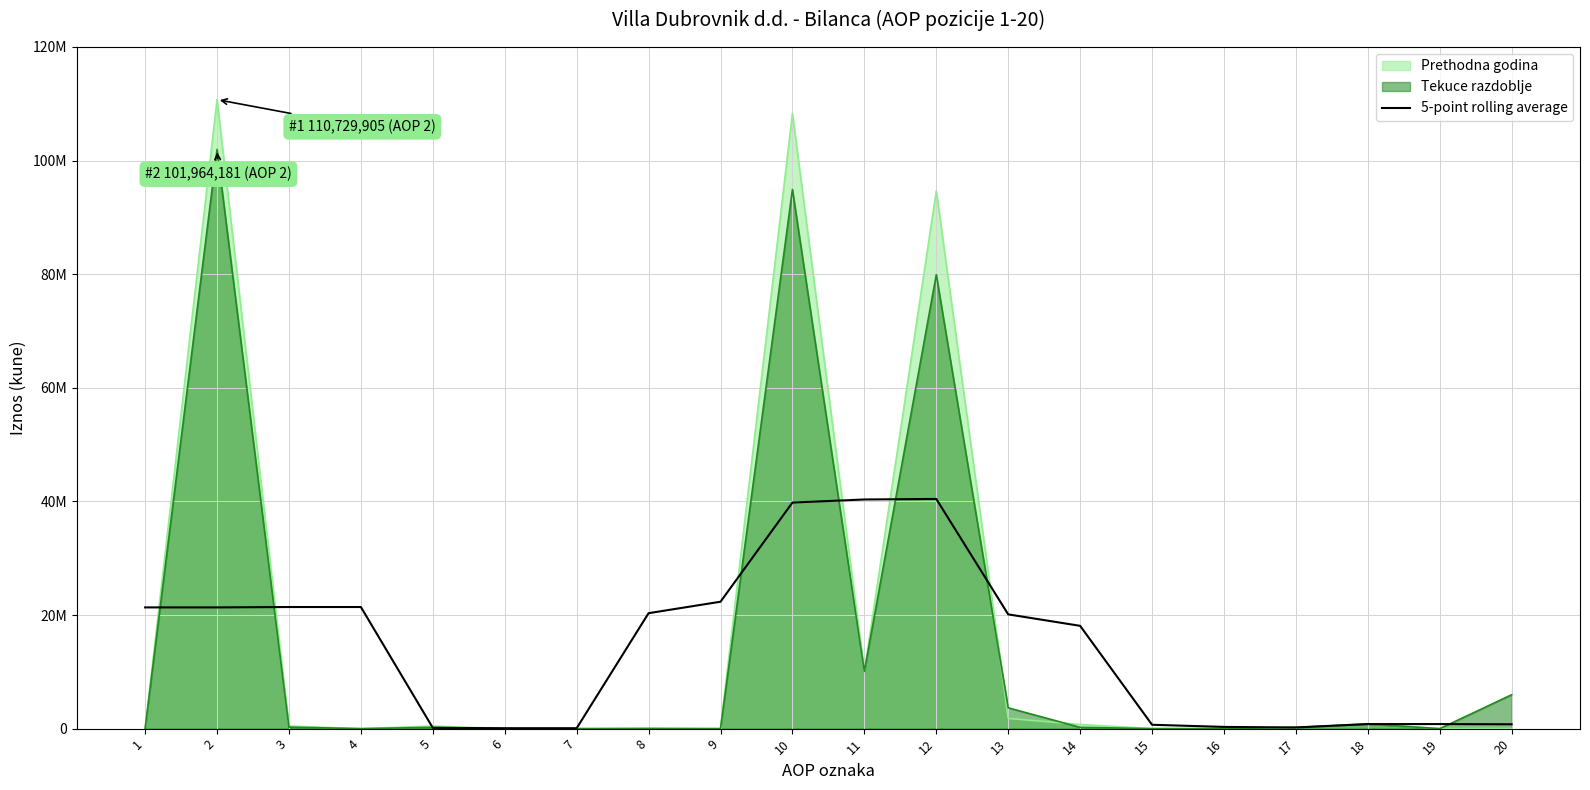

Which label corresponds to the smallest value in the chart?

6